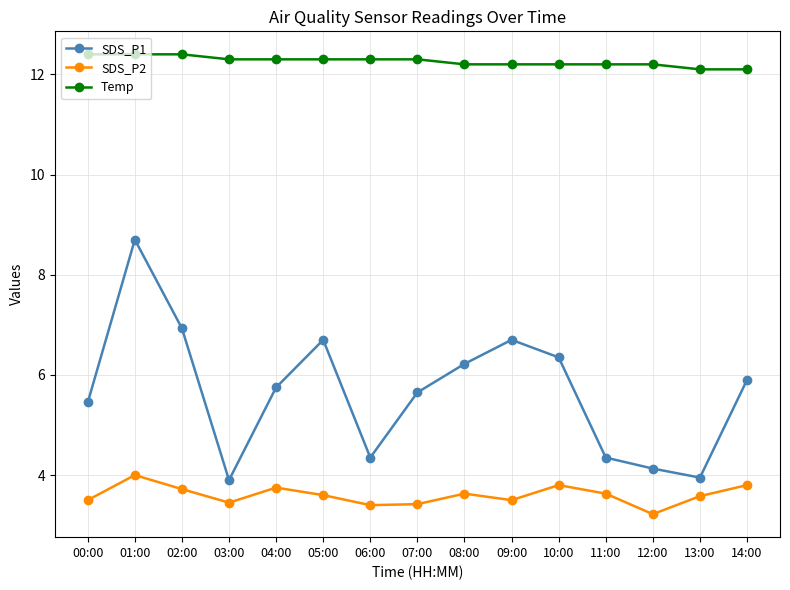

Count the number of categories in the chart.

15